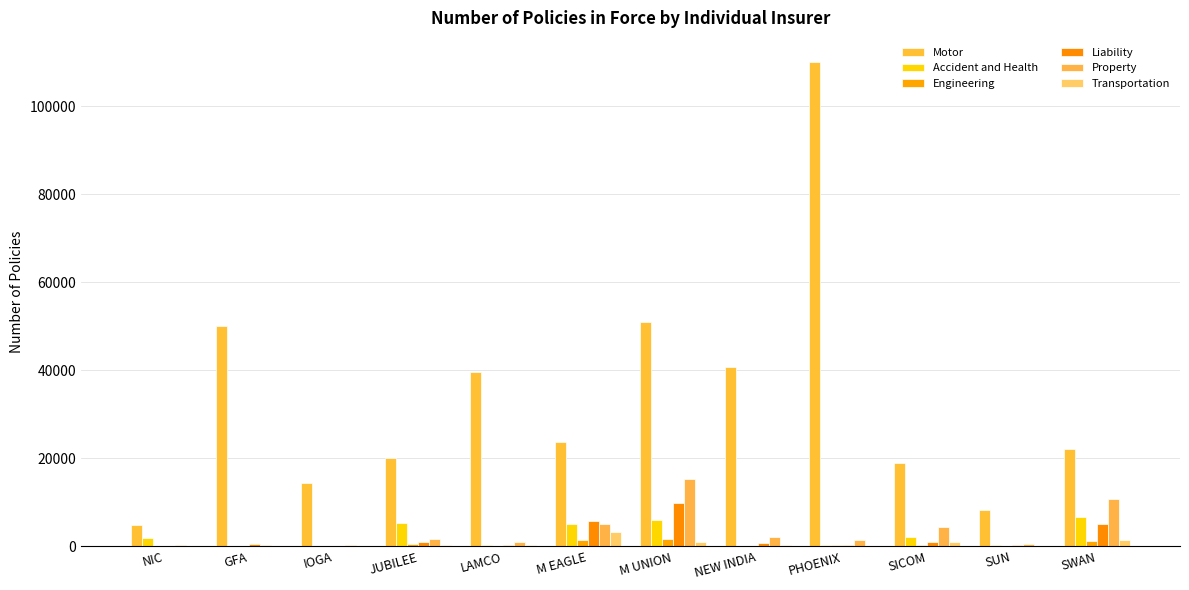

At which label is Liability closest to 4963?

SWAN